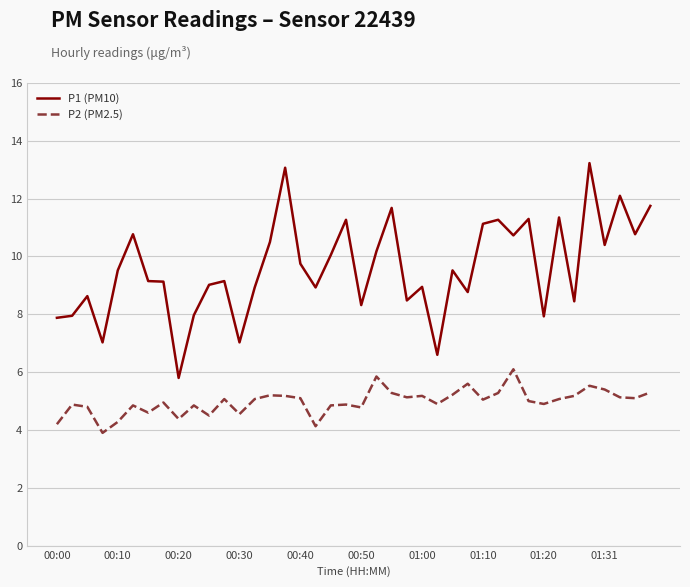

Is this an area chart (filled region under the line)?

No